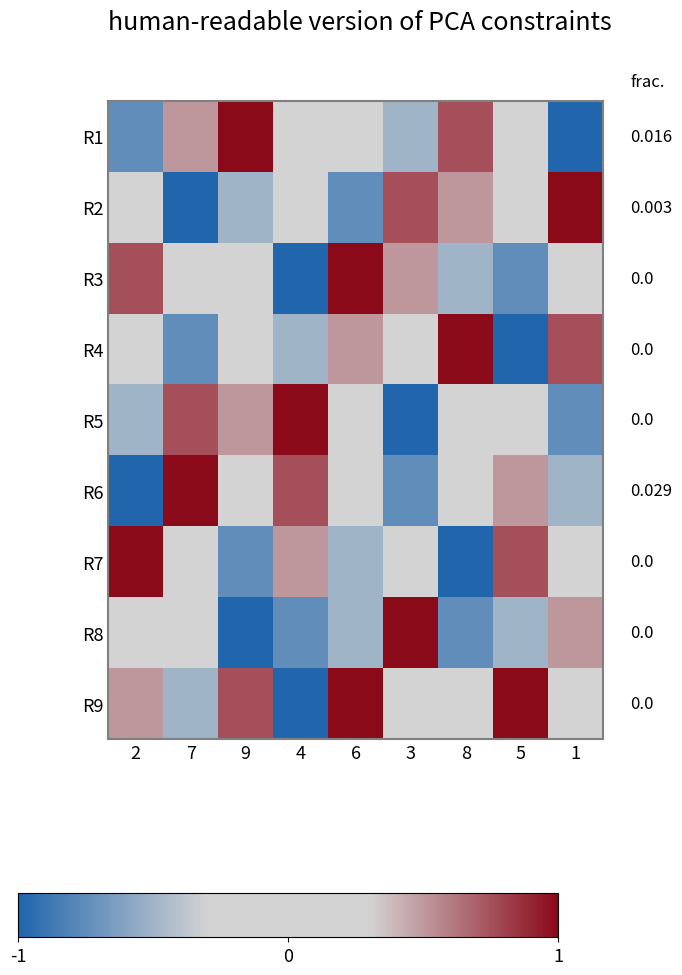

Reading left to right, what are all the values shown in this chart?

R1: 2=-0.8	7=0.5	9=1.0	4=-0.2	6=0.2	3=-0.5	8=0.8	5=0.0	1=-1.0
R2: 2=0.2	7=-1.0	9=-0.5	4=0.0	6=-0.8	3=0.8	8=0.5	5=-0.2	1=1.0
R3: 2=0.8	7=0.0	9=-0.2	4=-1.0	6=1.0	3=0.5	8=-0.5	5=-0.8	1=0.2
R4: 2=-0.2	7=-0.8	9=0.0	4=-0.5	6=0.5	3=0.2	8=1.0	5=-1.0	1=0.8
R5: 2=-0.5	7=0.8	9=0.5	4=1.0	6=-0.2	3=-1.0	8=0.0	5=0.2	1=-0.8
R6: 2=-1.0	7=1.0	9=0.2	4=0.8	6=0.0	3=-0.8	8=-0.2	5=0.5	1=-0.5
R7: 2=1.0	7=0.2	9=-0.8	4=0.5	6=-0.5	3=0.0	8=-1.0	5=0.8	1=-0.2
R8: 2=0.0	7=-0.2	9=-1.0	4=-0.8	6=-0.5	3=1.0	8=-0.8	5=-0.5	1=0.5
R9: 2=0.5	7=-0.5	9=0.8	4=-1.0	6=1.0	3=-0.2	8=0.2	5=1.0	1=0.0